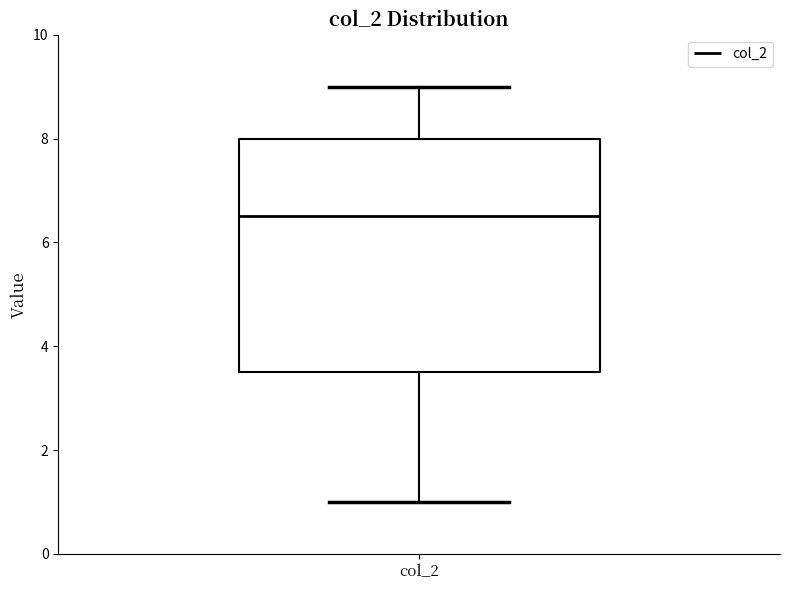

Transcribe this box plot: give where the median line is, the range the box spans, and where the two whiskers end, as read against the y-axis. The values are not printed on the chart, so give them approximately, as read against the axis.

median 6.6, box 3.6 to 8.0, whiskers 1.0 to 9.0